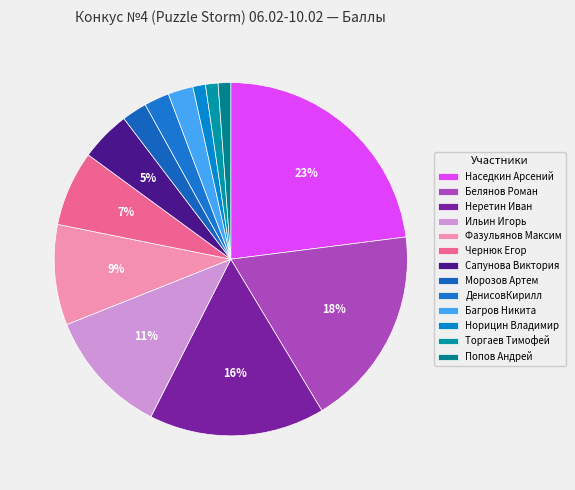

Rank the categories by value from highest to lowest.

Наседкин Арсений, Белянов Роман, Неретин Иван, Ильин Игорь, Фазульянов Максим, Чернюк Егор, Сапунова Виктория, Морозов Артем, ДенисовКирилл, Багров Никита, Норицин Владимир, Торгаев Тимофей, Попов Андрей